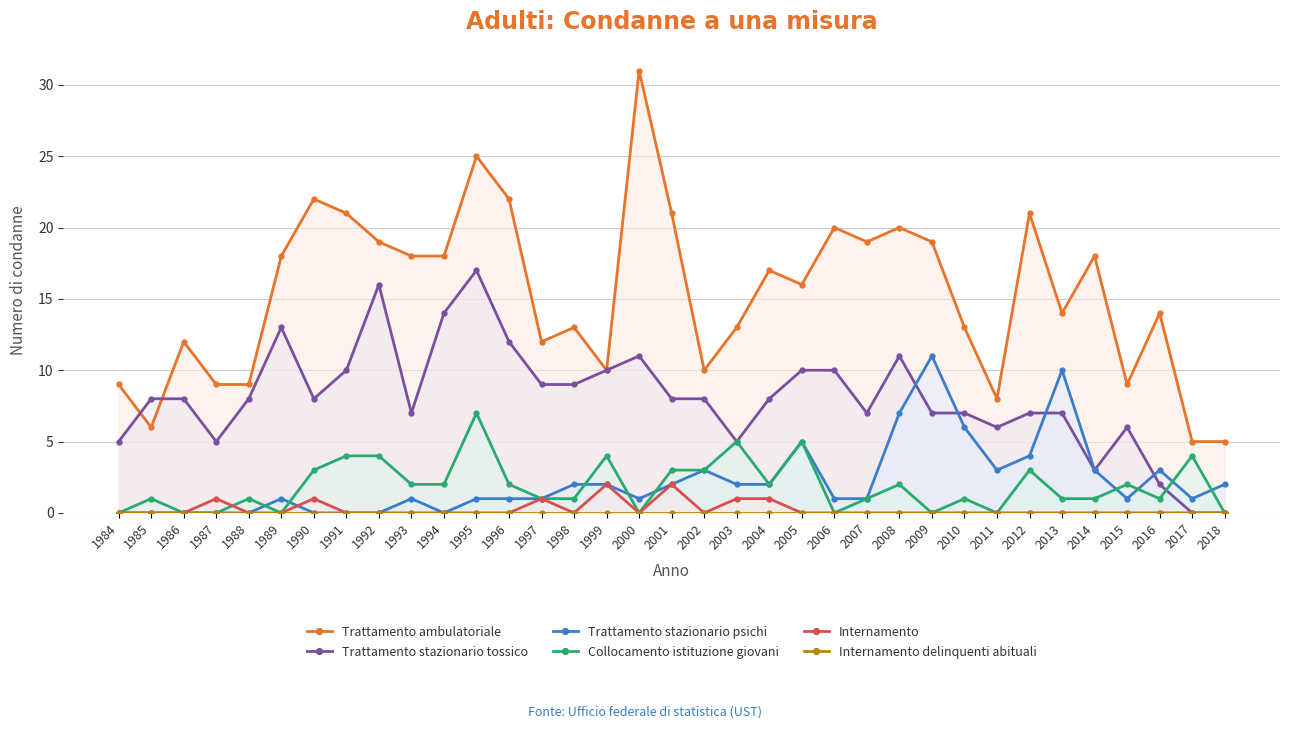

Is the value of Internamento at 1998 greater than the value of Trattamento stazionario tossico at 2017?

No